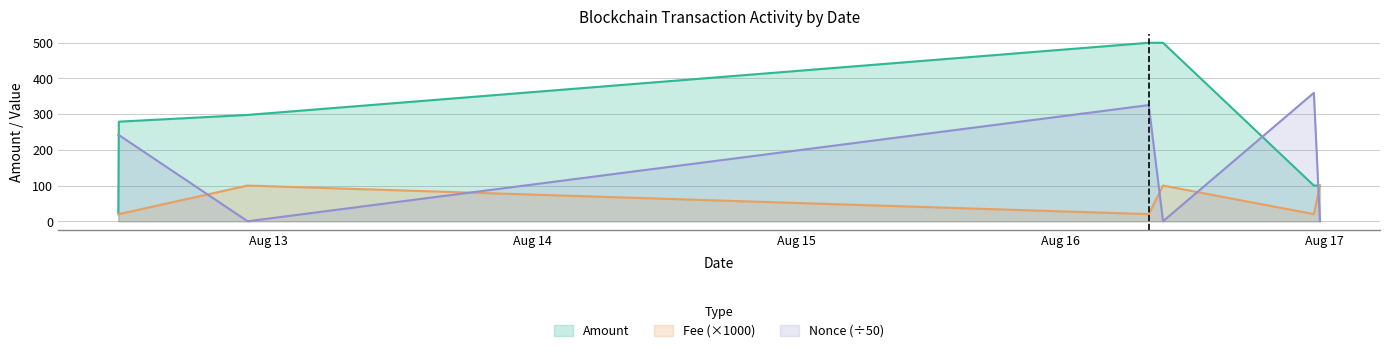

Is it true that Fee equals 35.9 at 2021-08-12 10:24:00?

False